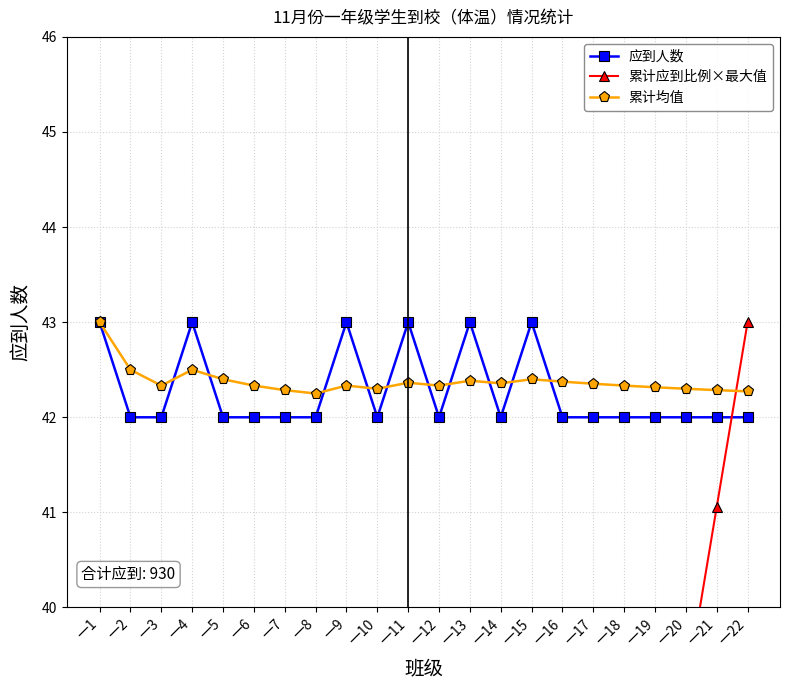

Rank the series by their maximum value, from highest to lowest.

应到人数, 累计应到比例×最大值, 累计均值